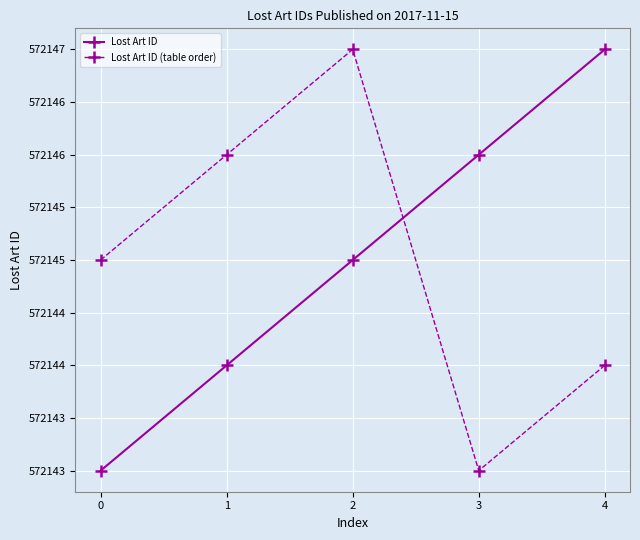

What are all the series names shown in the legend?

Lost Art ID, Lost Art ID (table order)